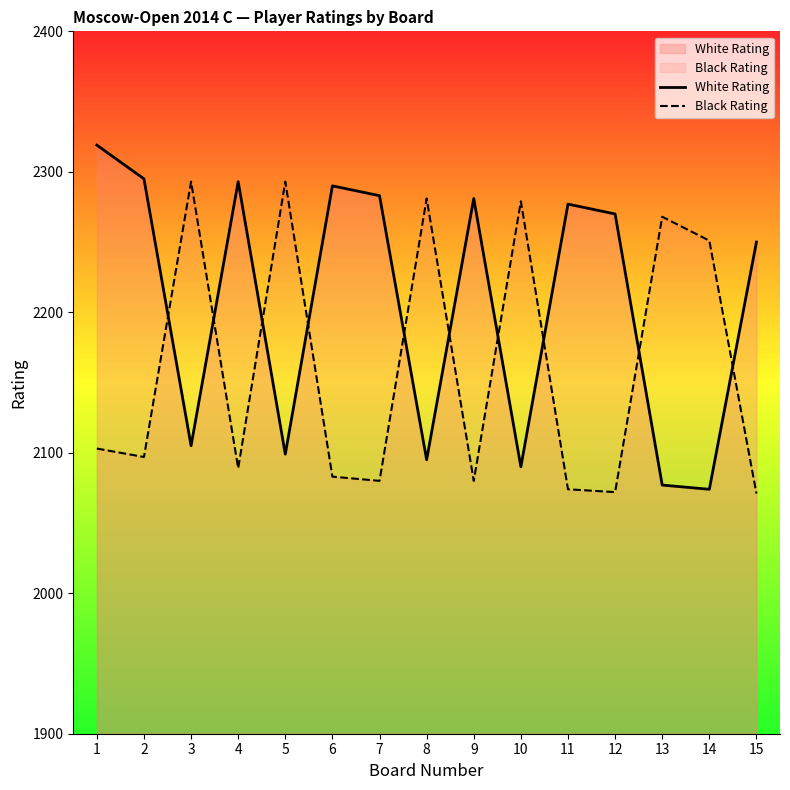

What is the average value of the Black Rating series?

2161